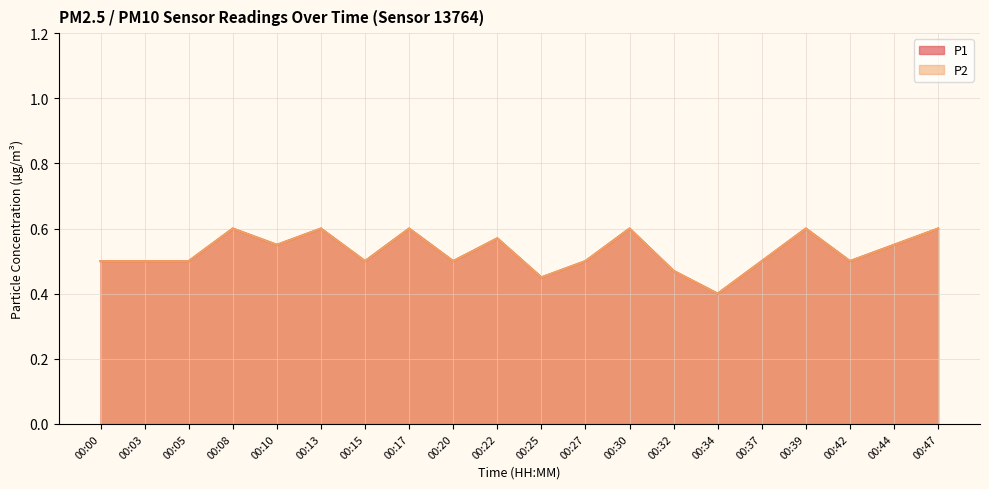

Where is P2 nearest to the value 0?

00:34